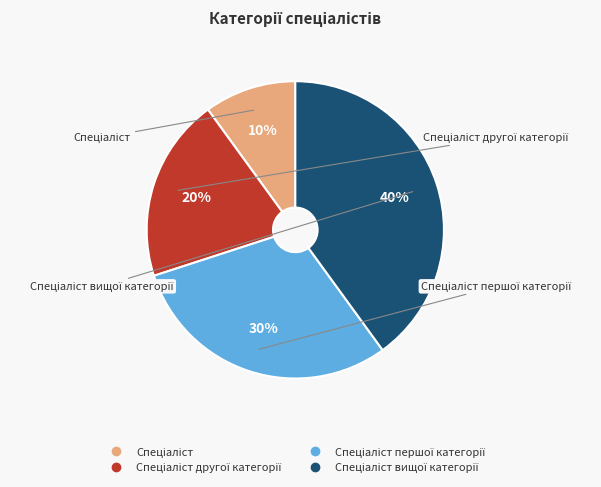

Is there a majority slice in this chart?

No